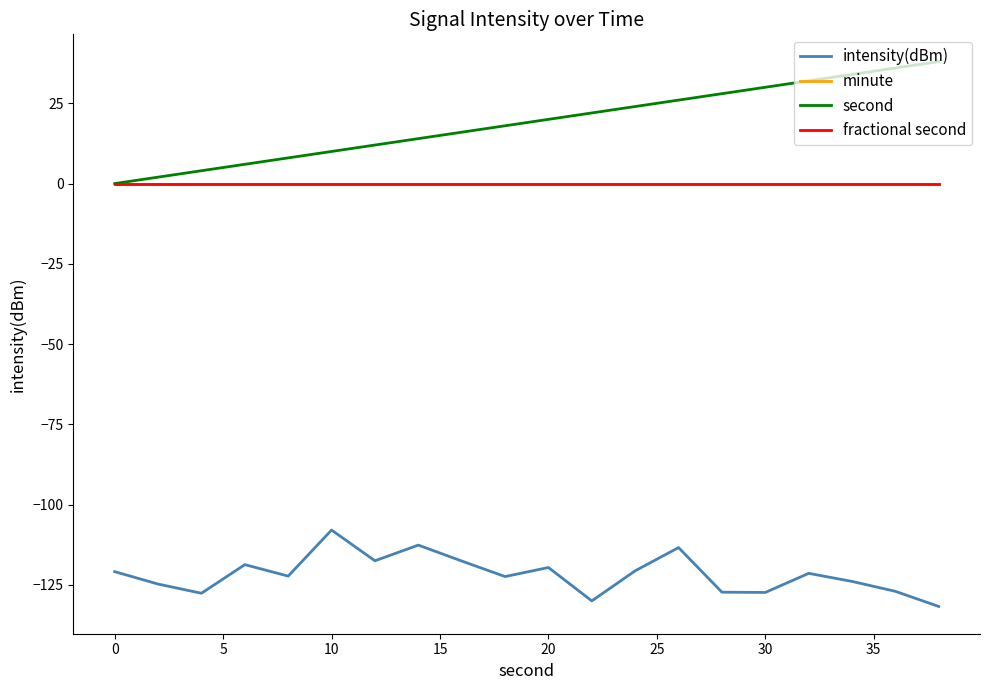

True or false: fractional second and second cross at least once.

False